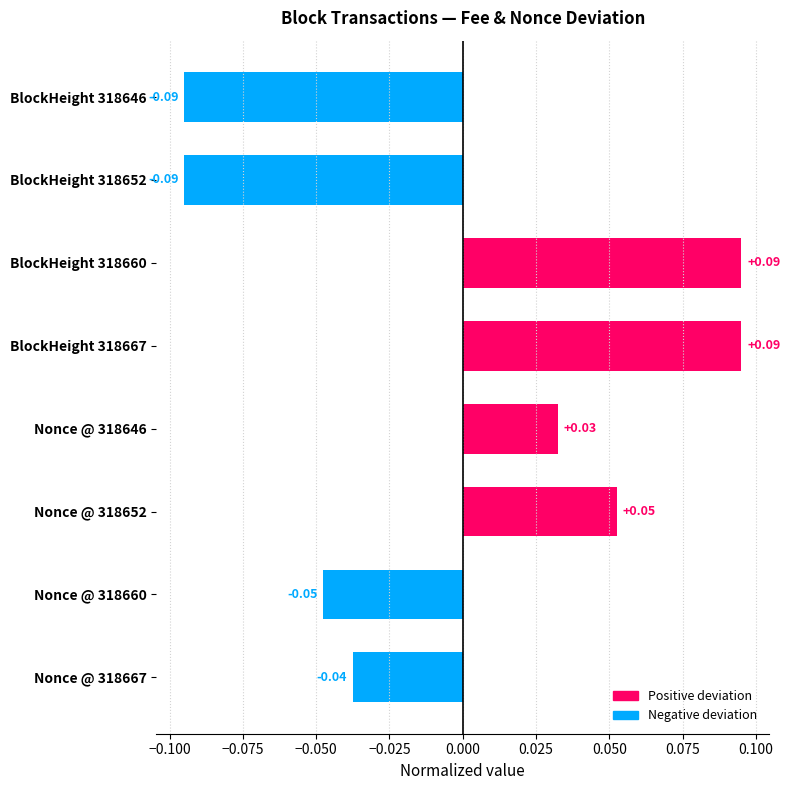

What is the change in value from BlockHeight 318646 to Nonce @ 318646?

+0.1